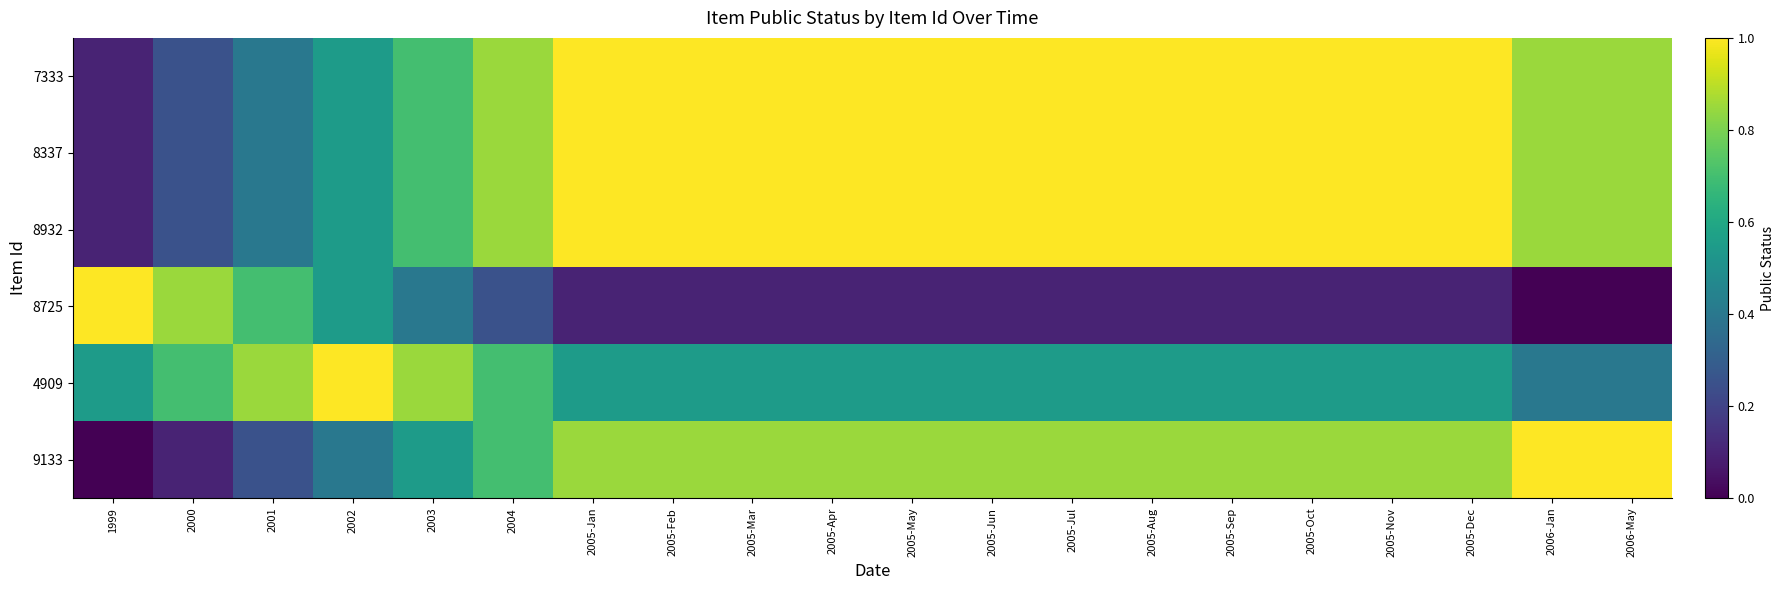

What is the total value across all series at 2005-Oct?

4.5